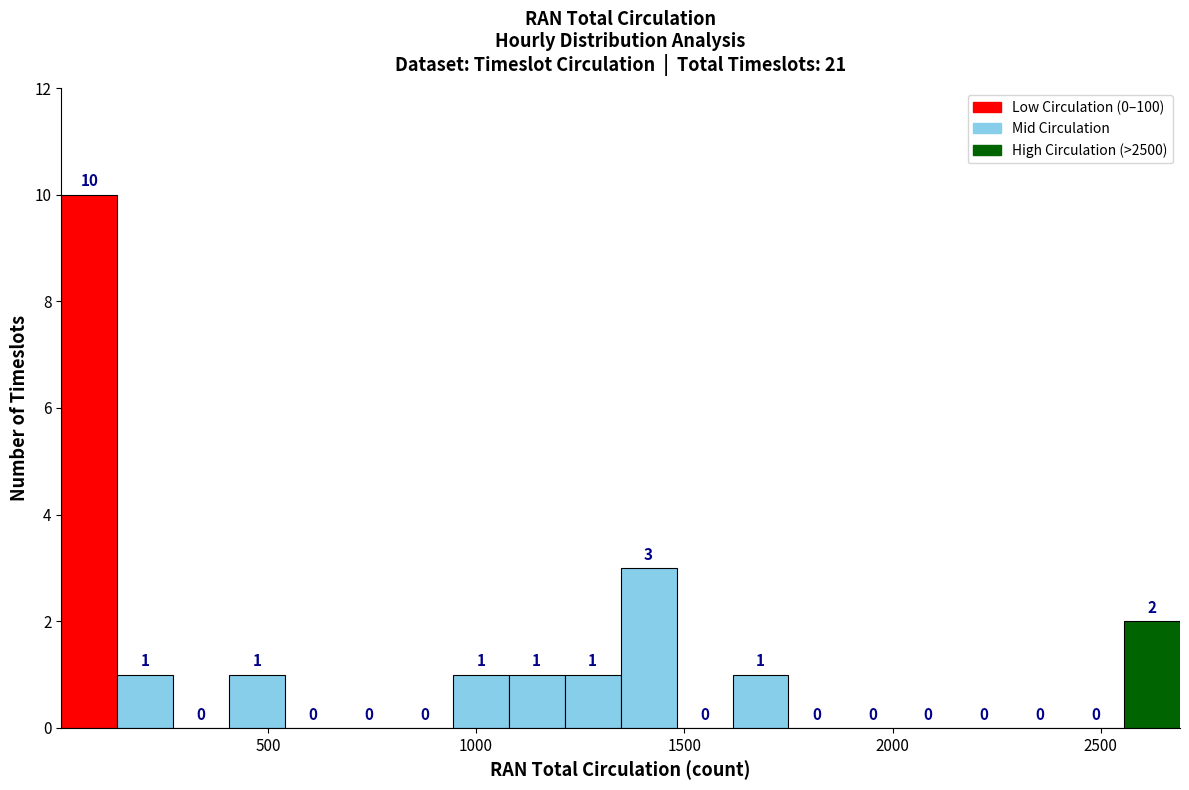

Read against the x-axis, roughly where is the centre of the tallest bar?

50